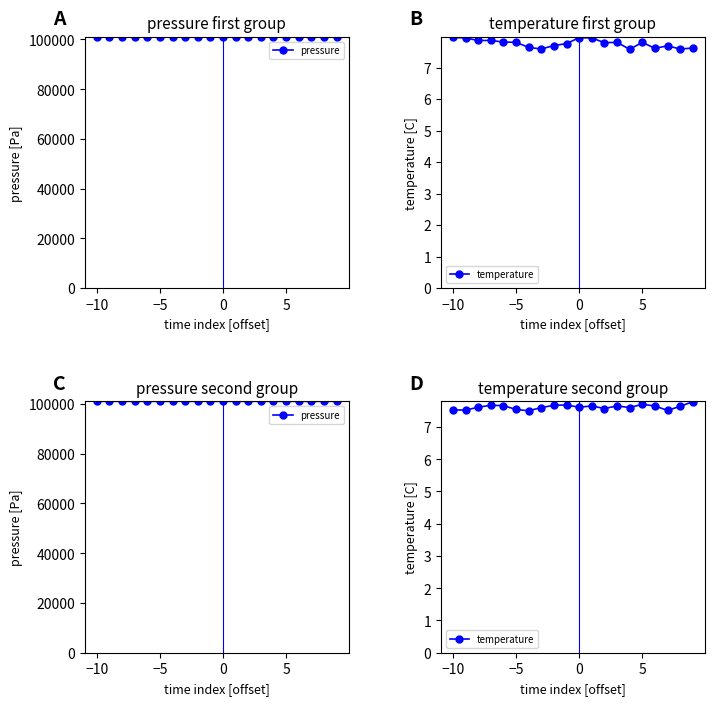

The value of pressure at 17 is 70116.0. True or false?

False